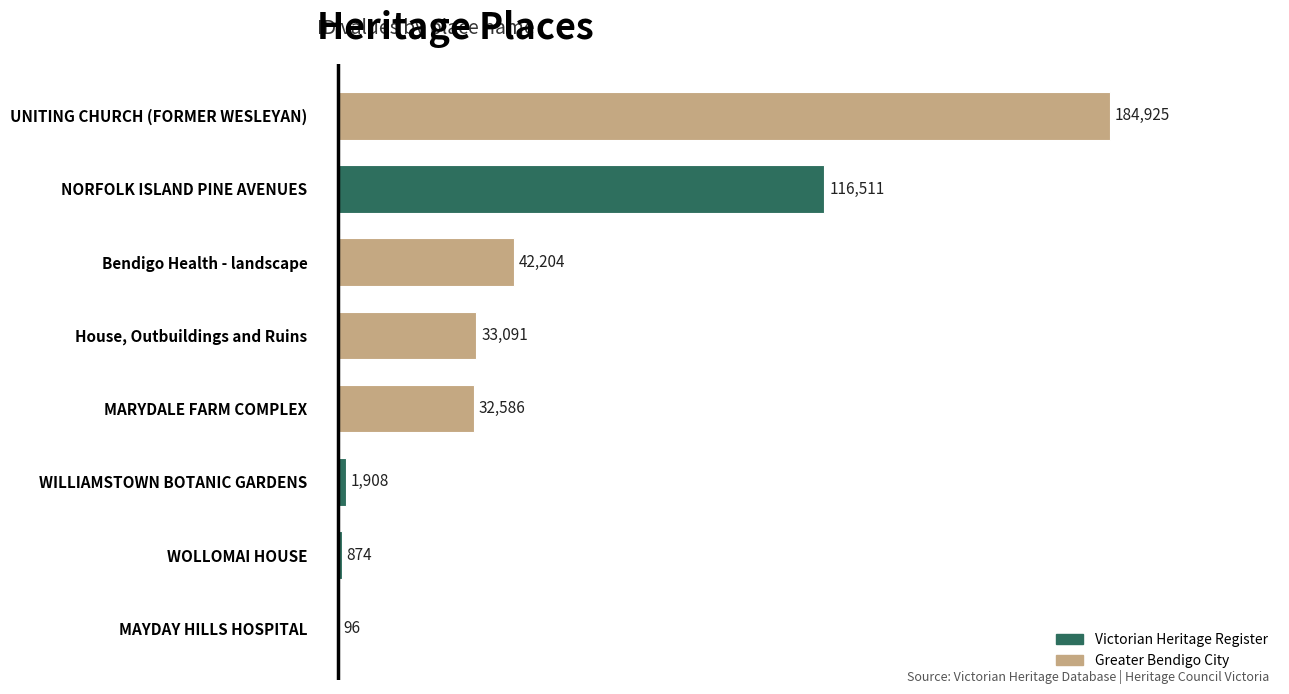

What value does the data have at House, Outbuildings and Ruins, to the nearest 50?

33100